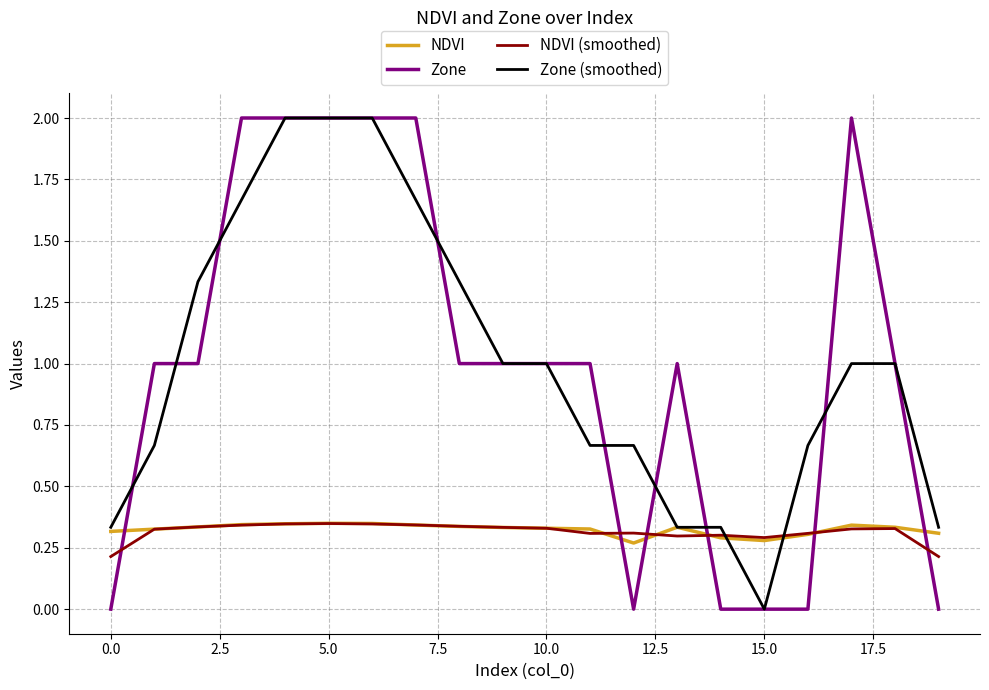

What is the sum of all NDVI values?

6.5